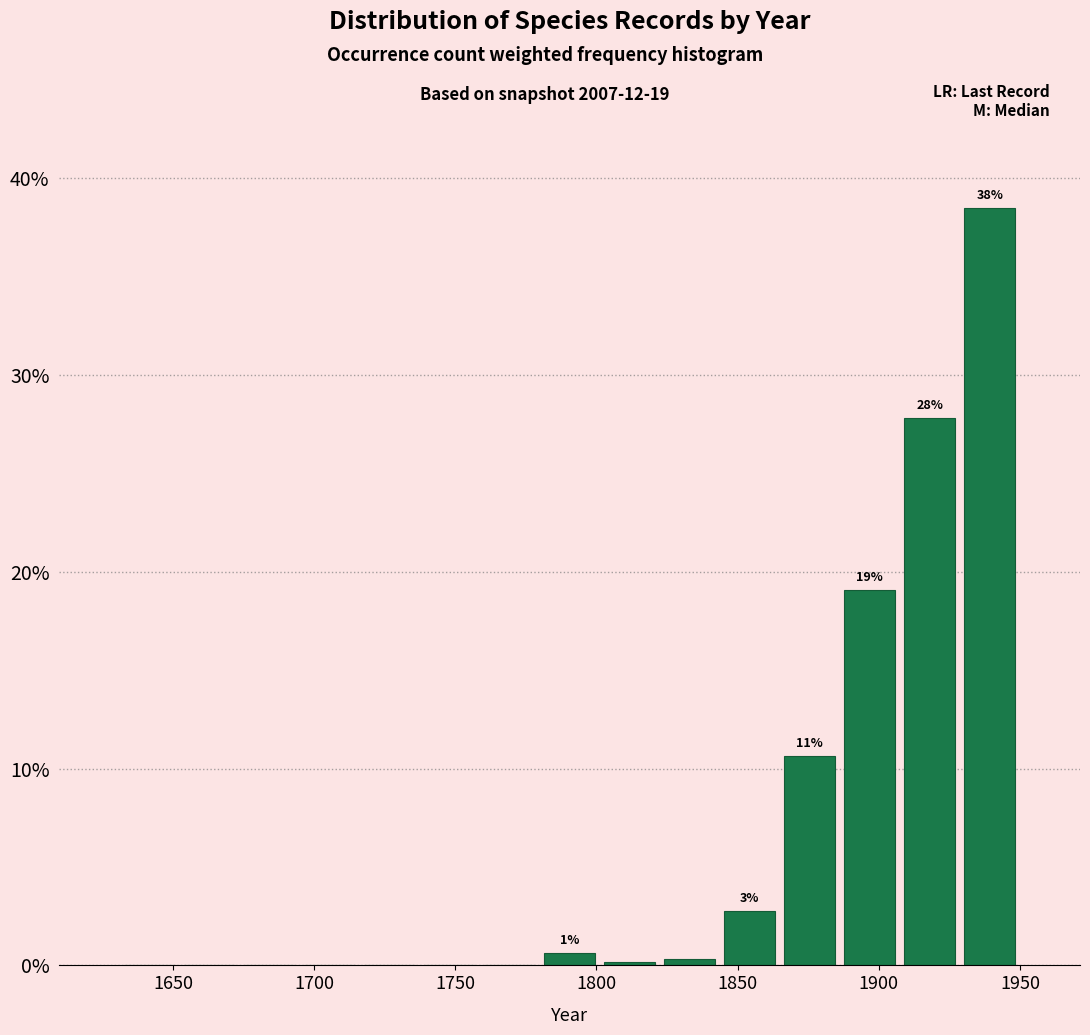

Which range on the x-axis has the tallest bar?

1930 to 1950